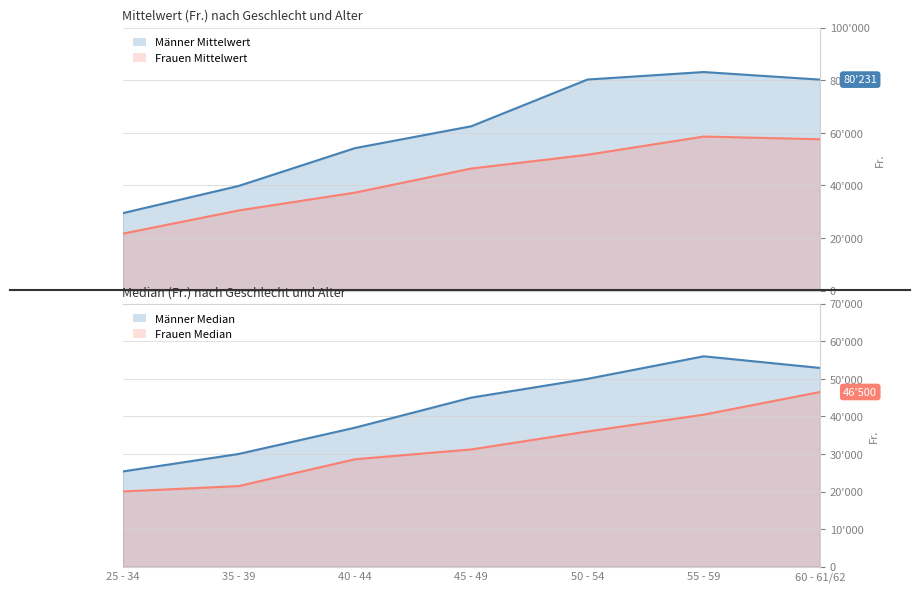

What is the minimum value shown in the chart?

20000.0